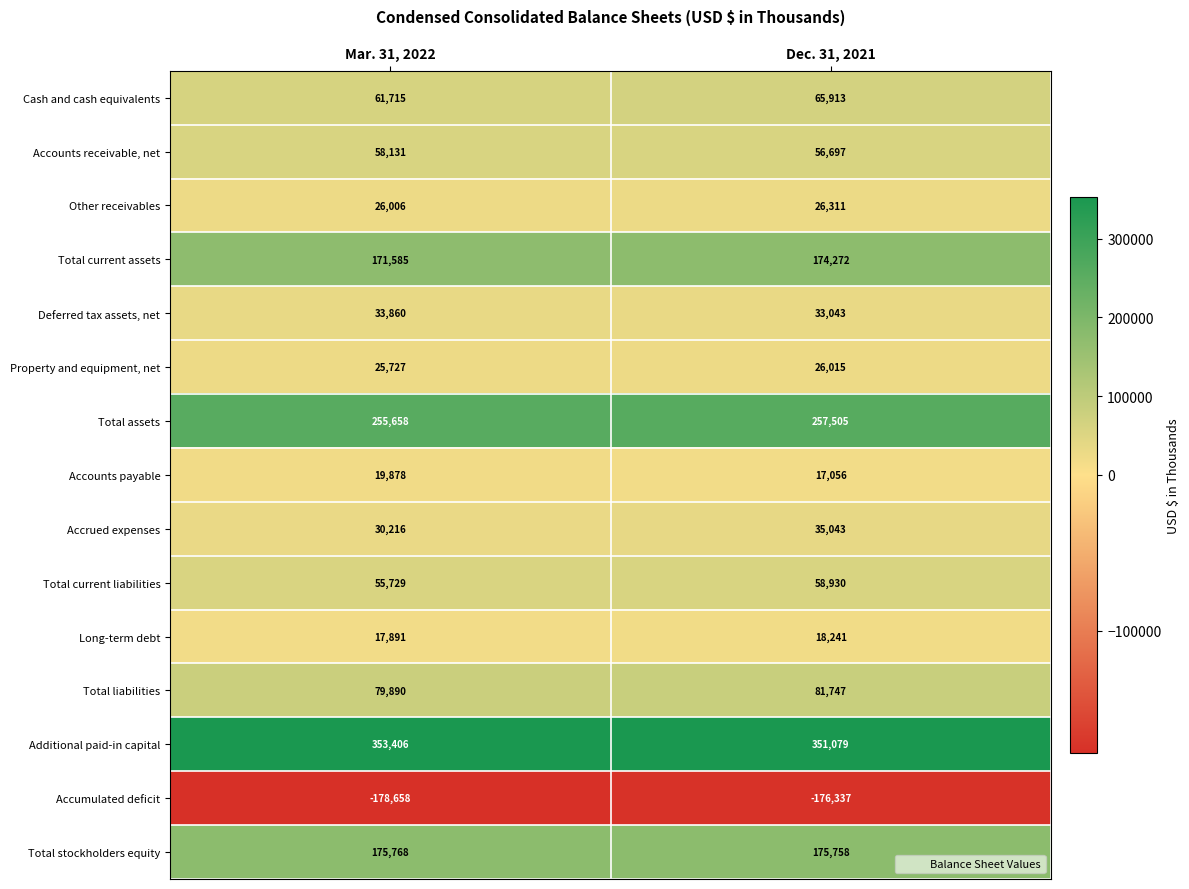

Which series has the largest range (max minus min)?

Accrued expenses